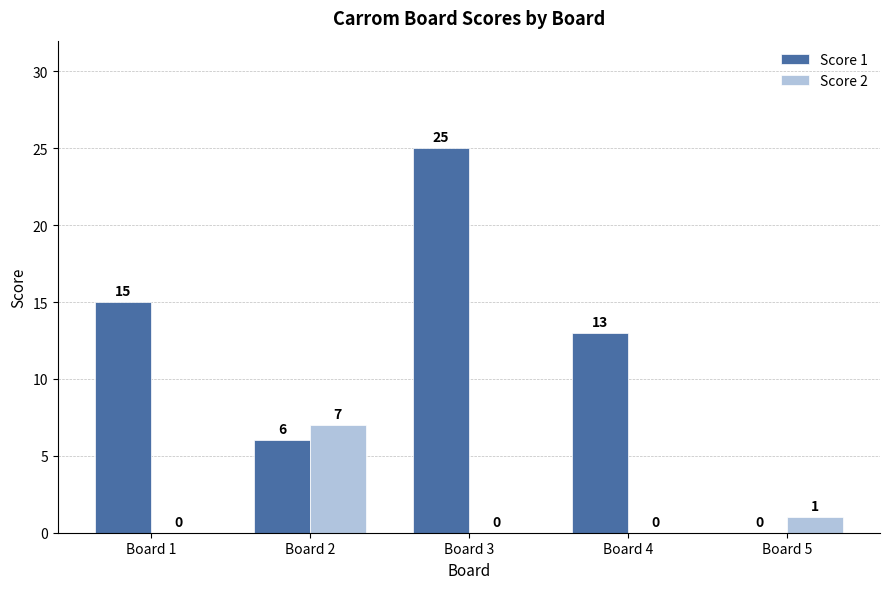

How many series are shown in this chart?

2